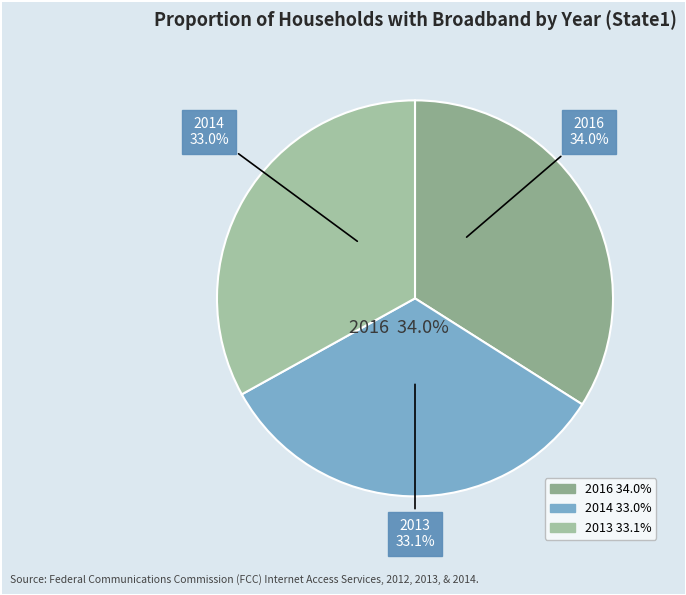

How many segments does this pie chart have?

3